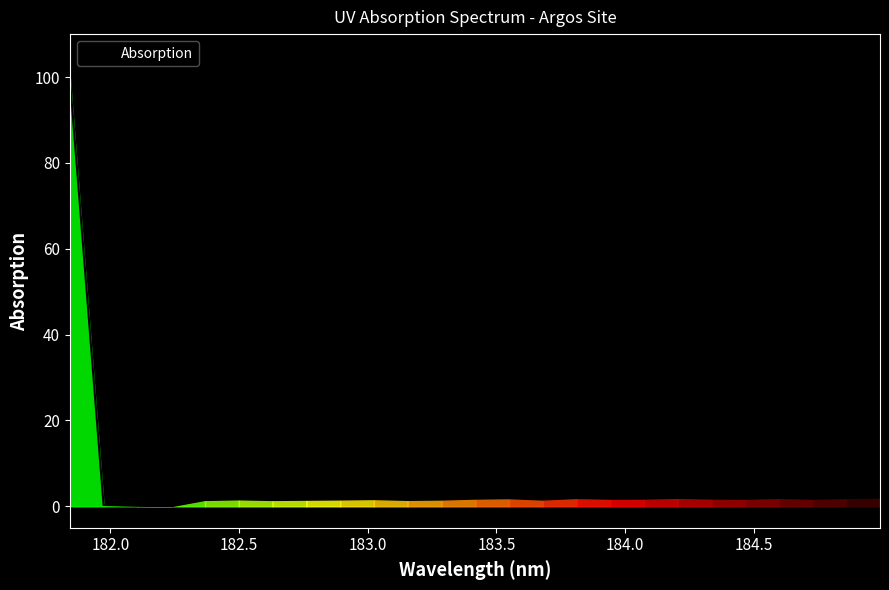

What is the maximum value shown in the chart?

100.0